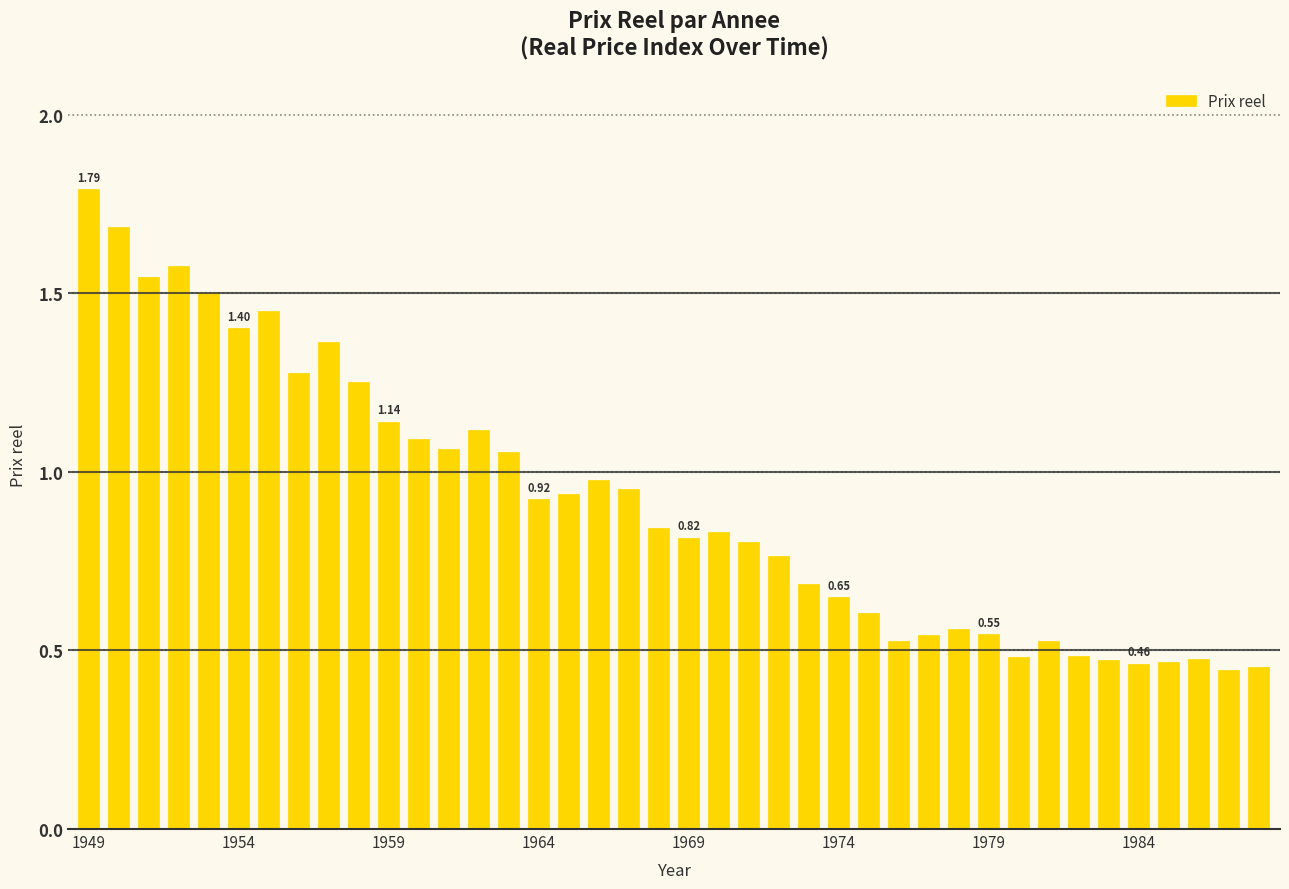

What is the sum of all values?

36.6